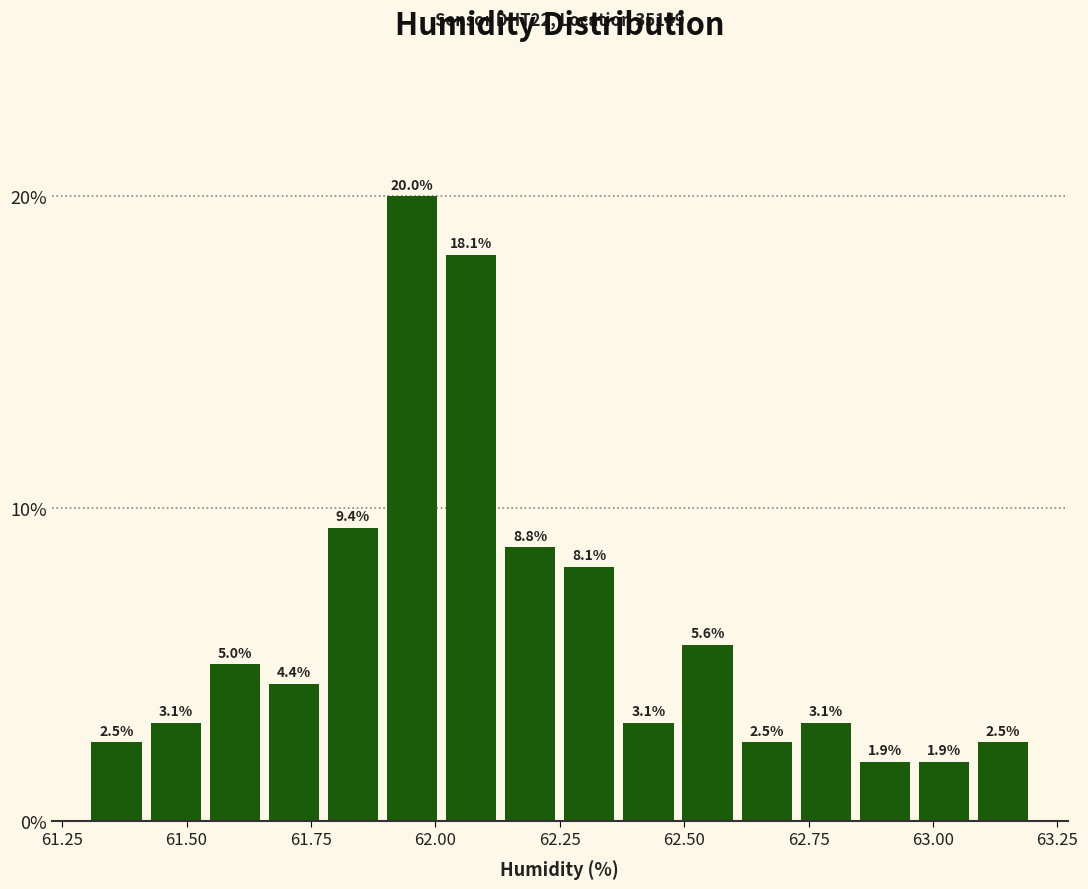

Around what value on the x-axis is the tallest bar? Give the approximate position of its centre, as read against the axis.

61.95